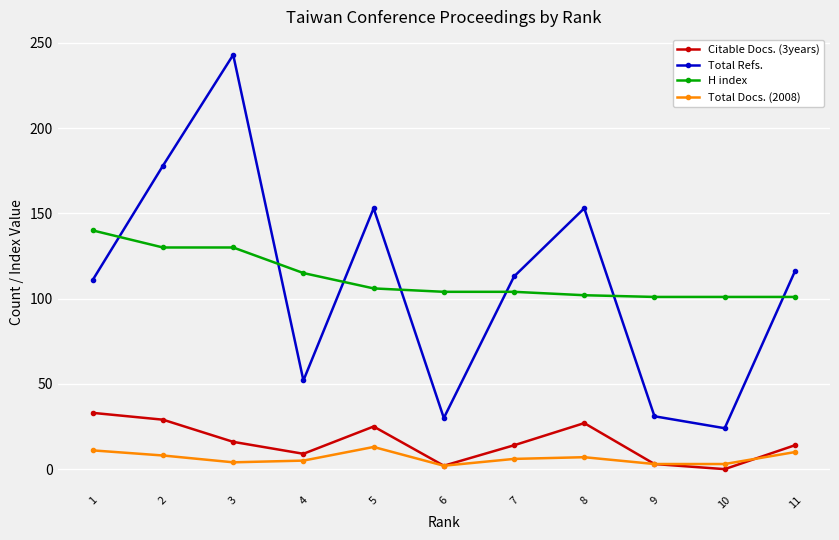

In Citable Docs. (3years), how many points are higher than both neighbors (excluding endpoints)?

2